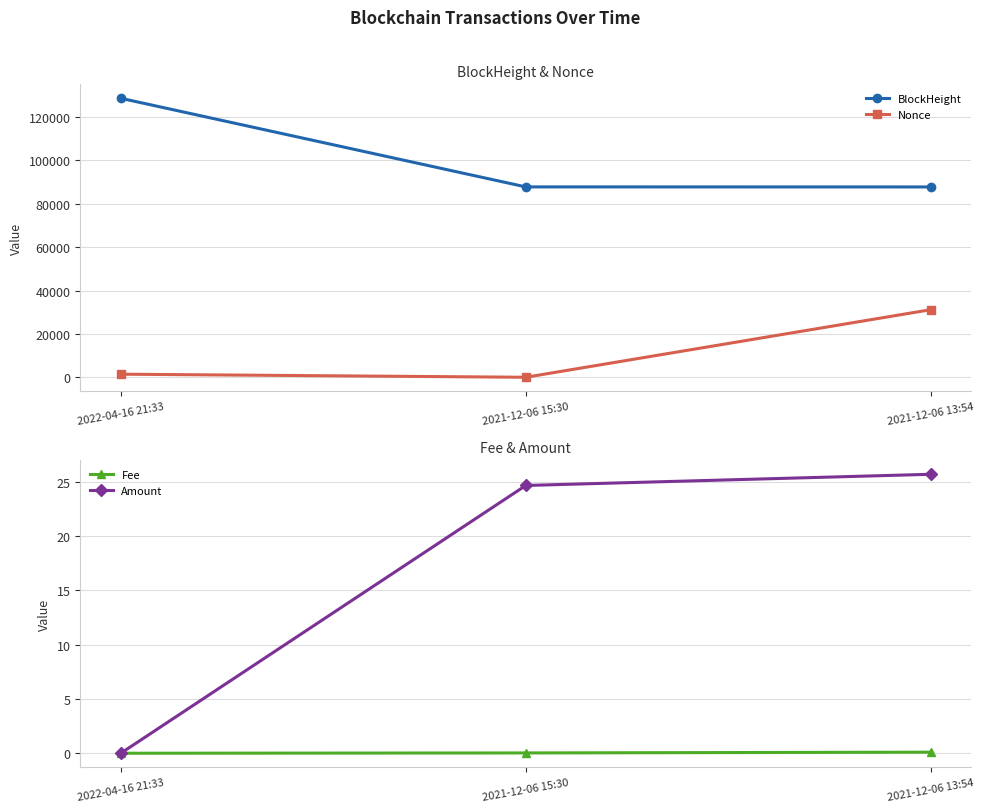

What is the difference between the highest and lowest values at 2022-04-16 21:33?

128692.0